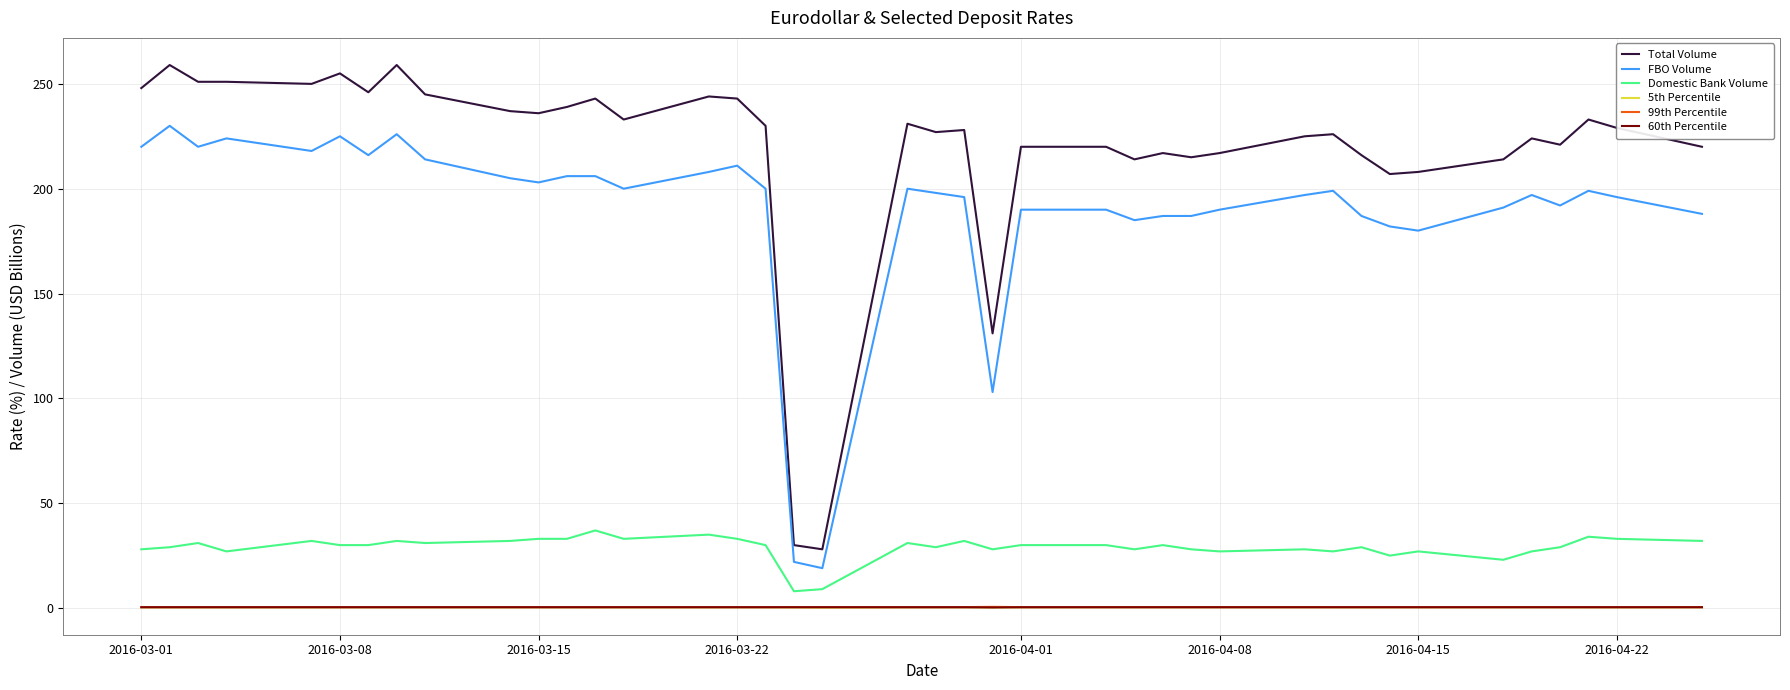

Which series has the largest range (max minus min)?

Total Volume